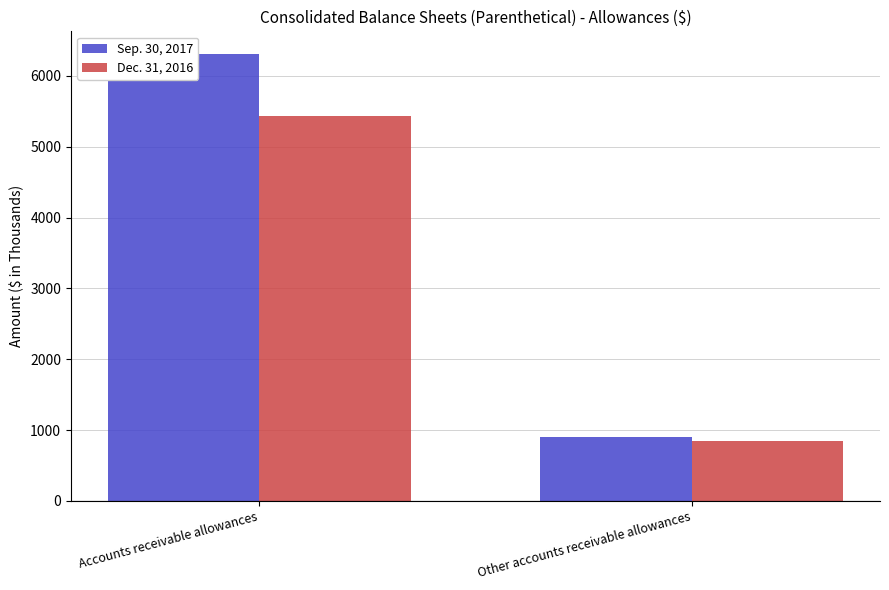

Reading left to right, what are all the values shown in this chart?

Sep. 30, 2017: 6313	906
Dec. 31, 2016: 5437	849